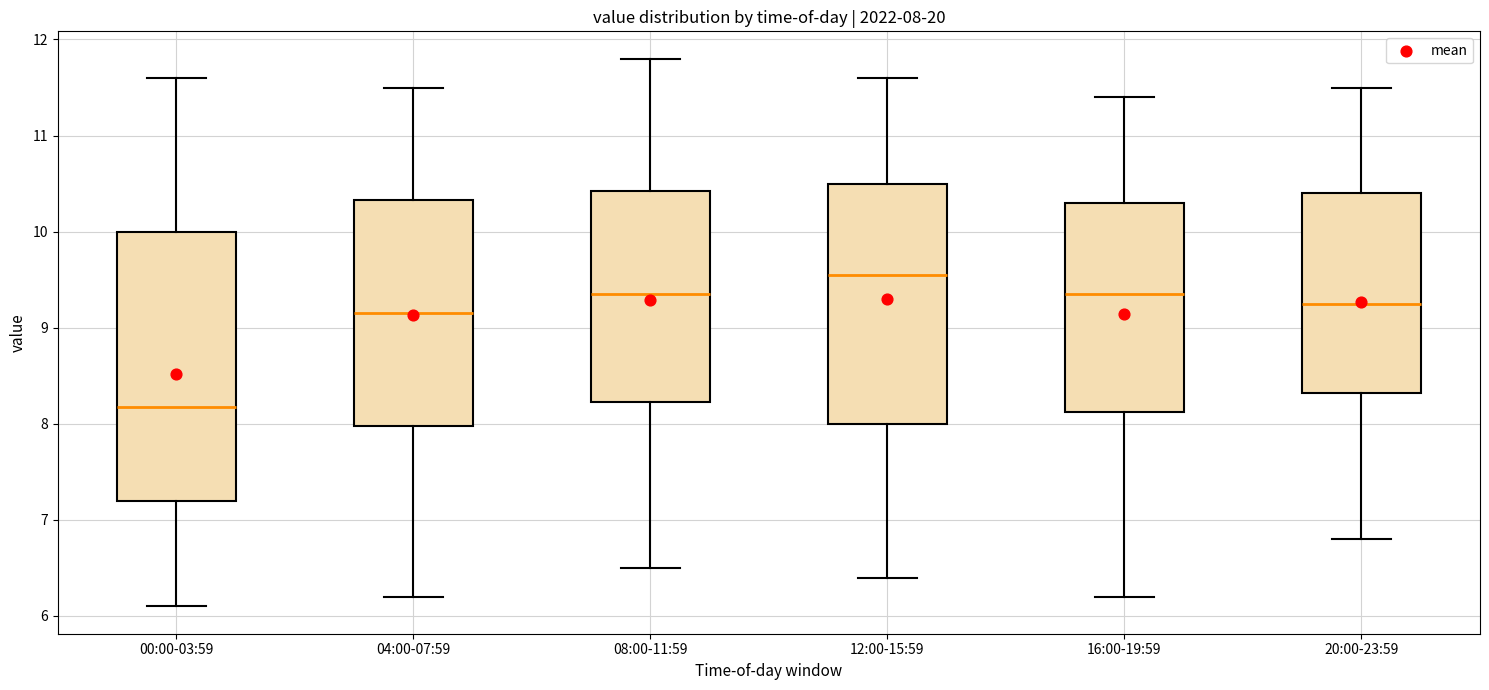

Which box has the highest median line?

12:00-15:59